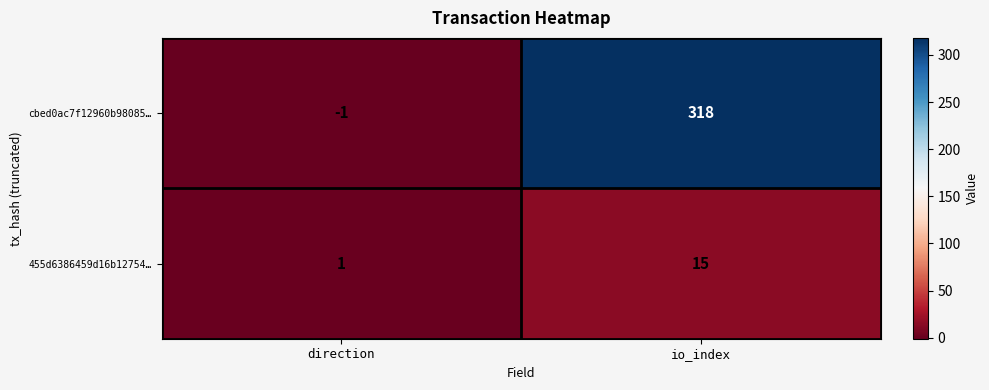

The value of 455d6386459d16b12754… at io_index is 15. True or false?

True